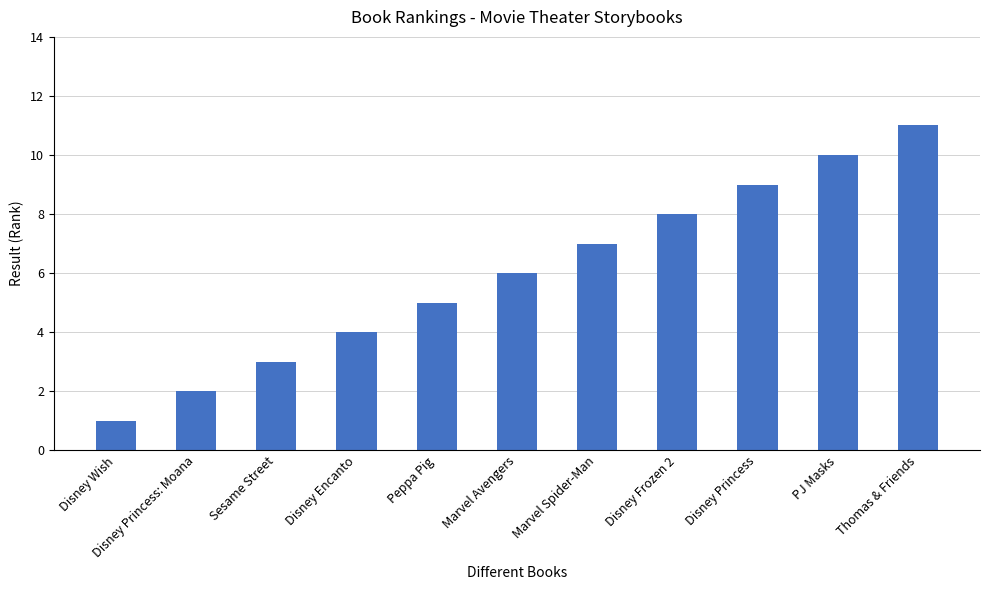

At which label is the value closest to 6?

Marvel Avengers